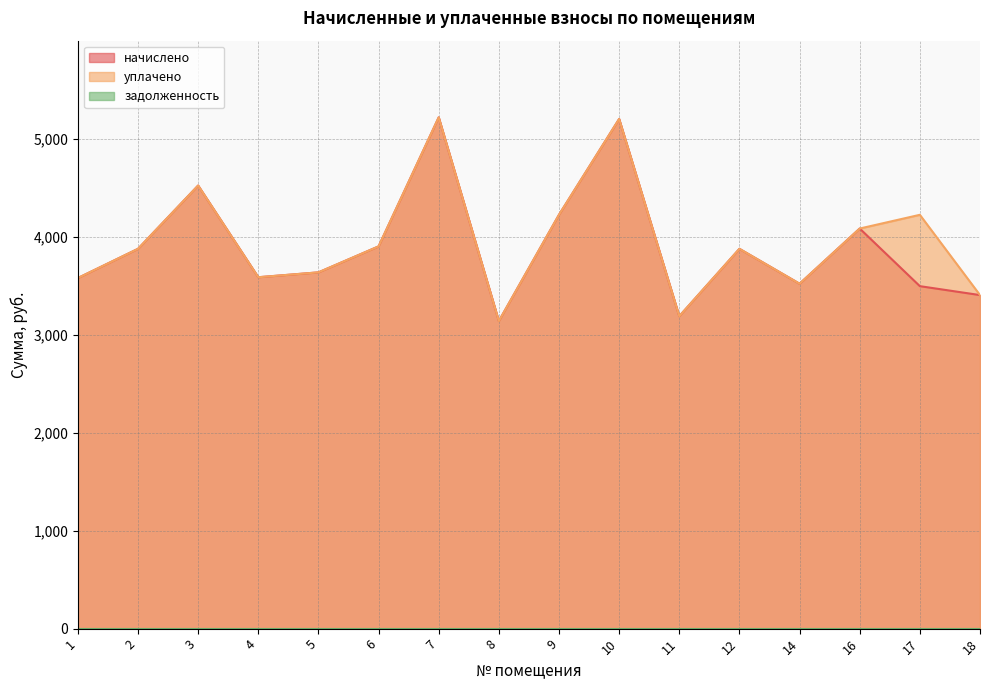

Reading left to right, list all the values displayed in this chart.

начислено: 1=3577.0	2=3875.0	3=4520.9	4=3585.2	5=3634.9	6=3899.9	7=5216.4	8=3138.2	9=4222.8	10=5199.8	11=3187.8	12=3875.0	14=3519.0	16=4082.0	17=3494.2	18=3403.1
уплачено: 1=3577.0	2=3875.0	3=4520.9	4=3585.2	5=3634.9	6=3899.9	7=5216.4	8=3138.2	9=4222.8	10=5199.8	11=3187.8	12=3875.0	14=3519.0	16=4082.0	17=4222.1	18=3403.1